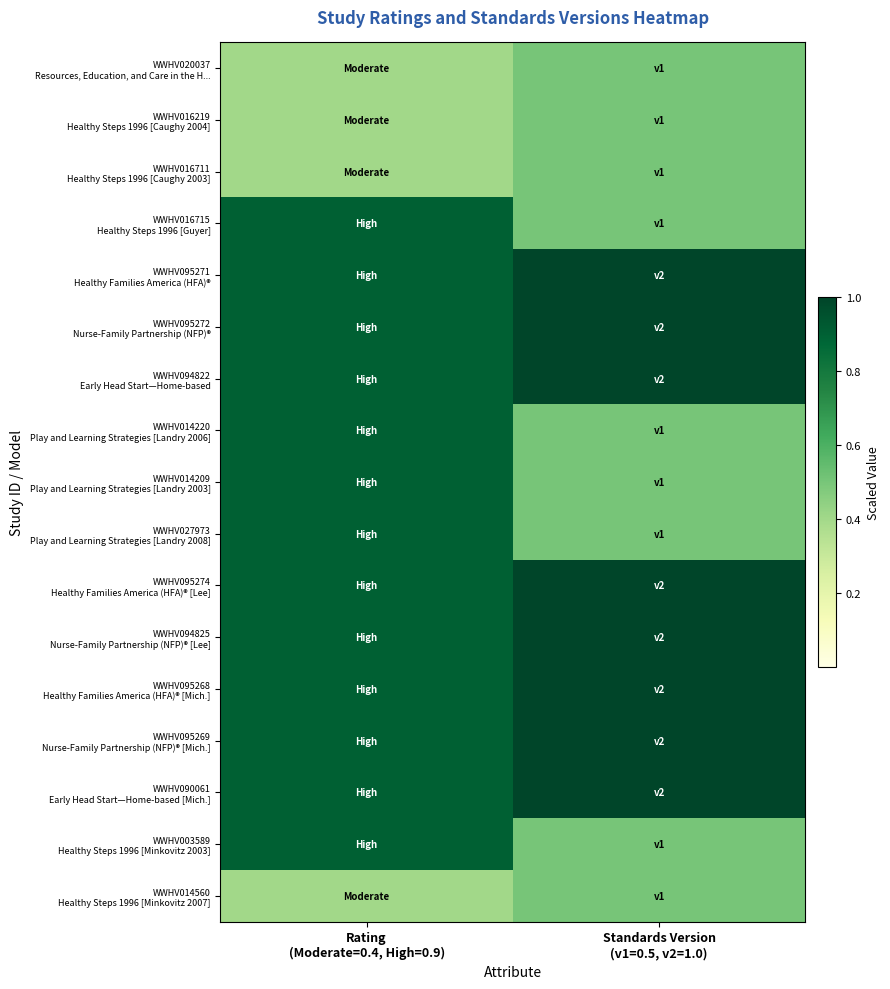

At how many categories does at least one series exceed 0?

2